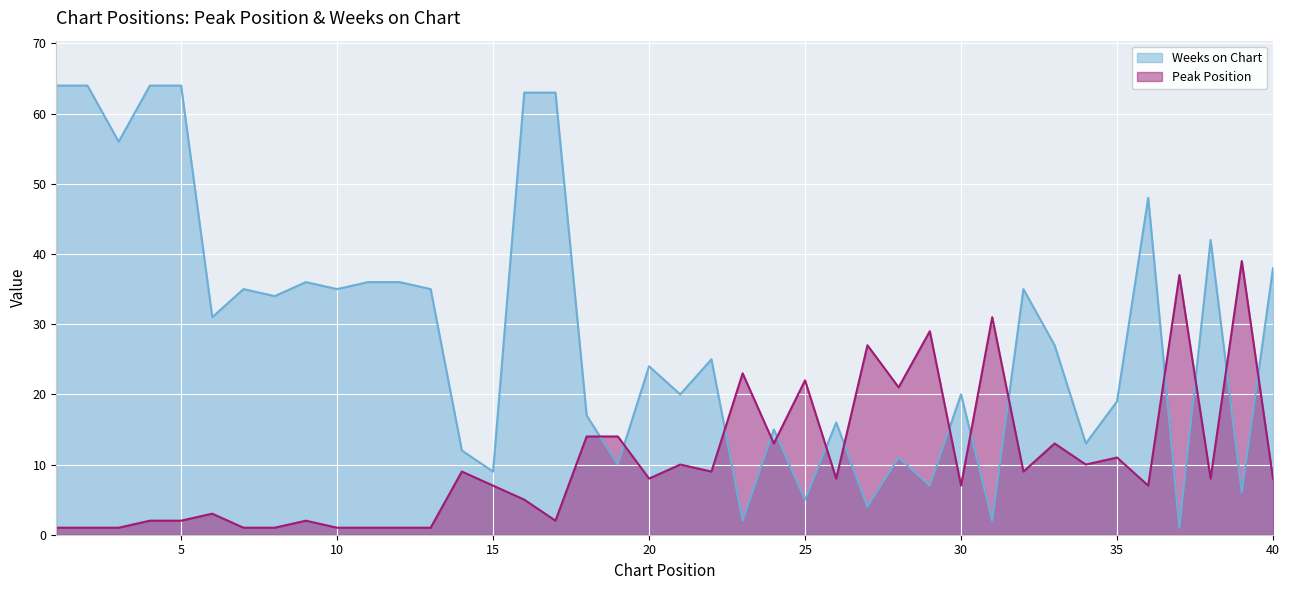

Which category has the lowest value in the Peak Position series?

1